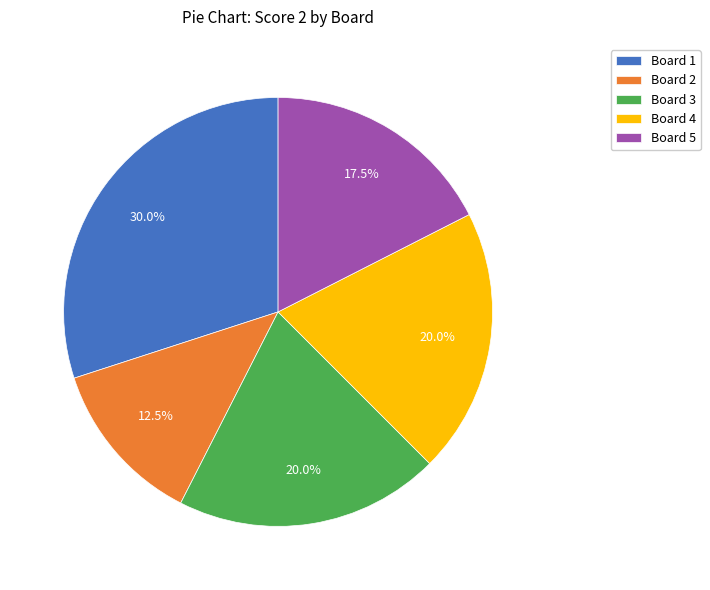

To the nearest percent, what portion does Board 3 represent?

20%